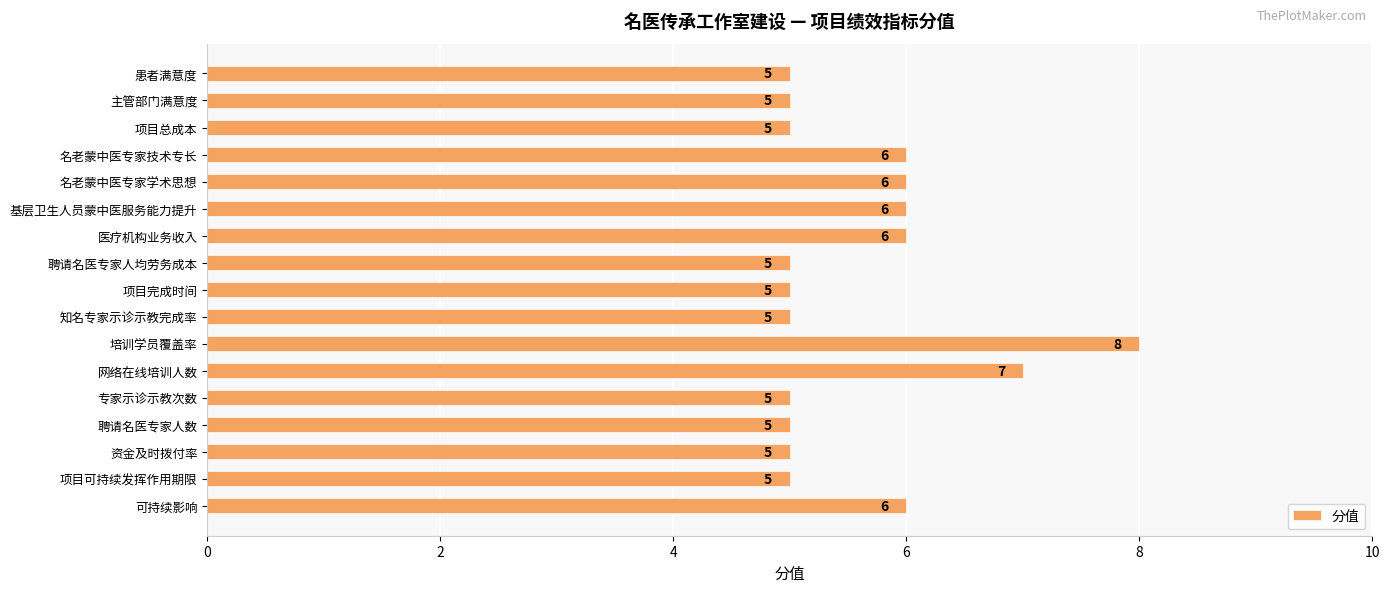

What is the minimum value shown in the chart?

5